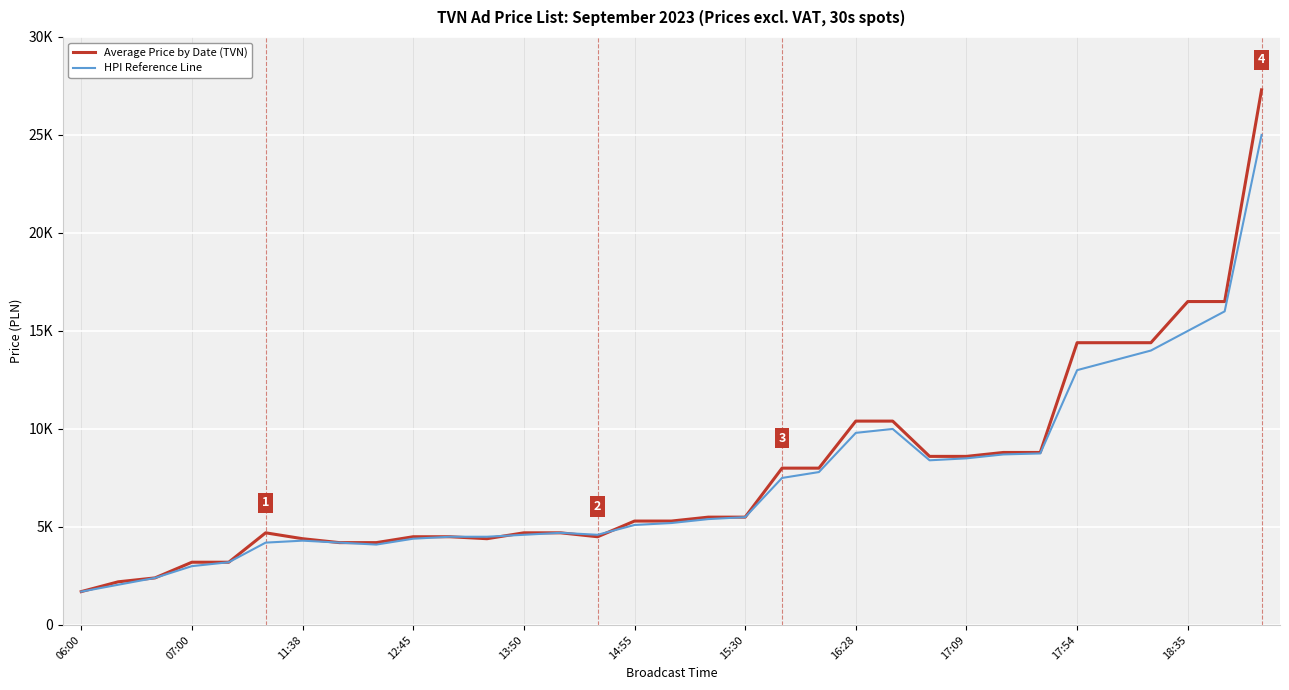

What is the sum of all Average Price by Date (TVN) values?

254200